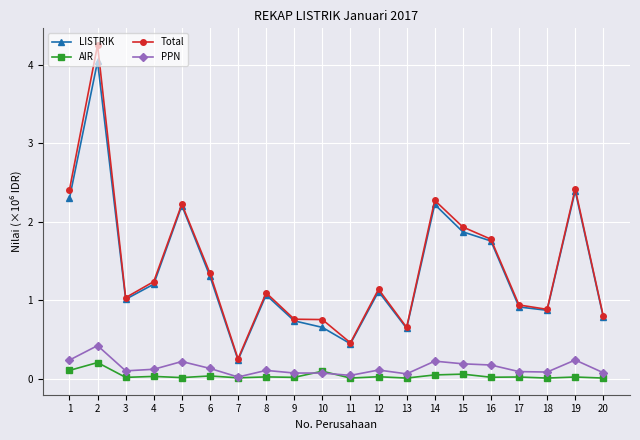

True or false: LISTRIK and PPN cross at least once.

False